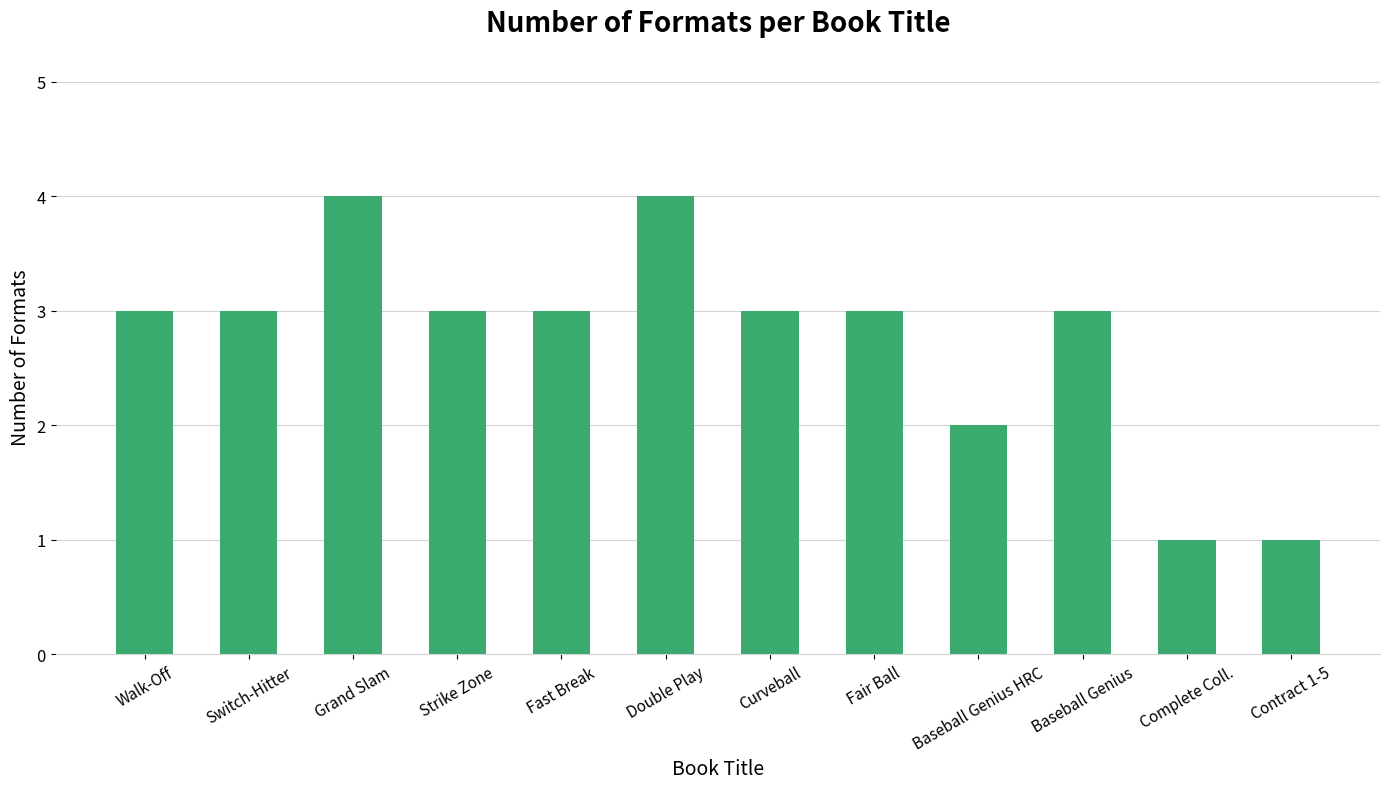

What is the label of the 11th bar from the left?

Complete Coll.